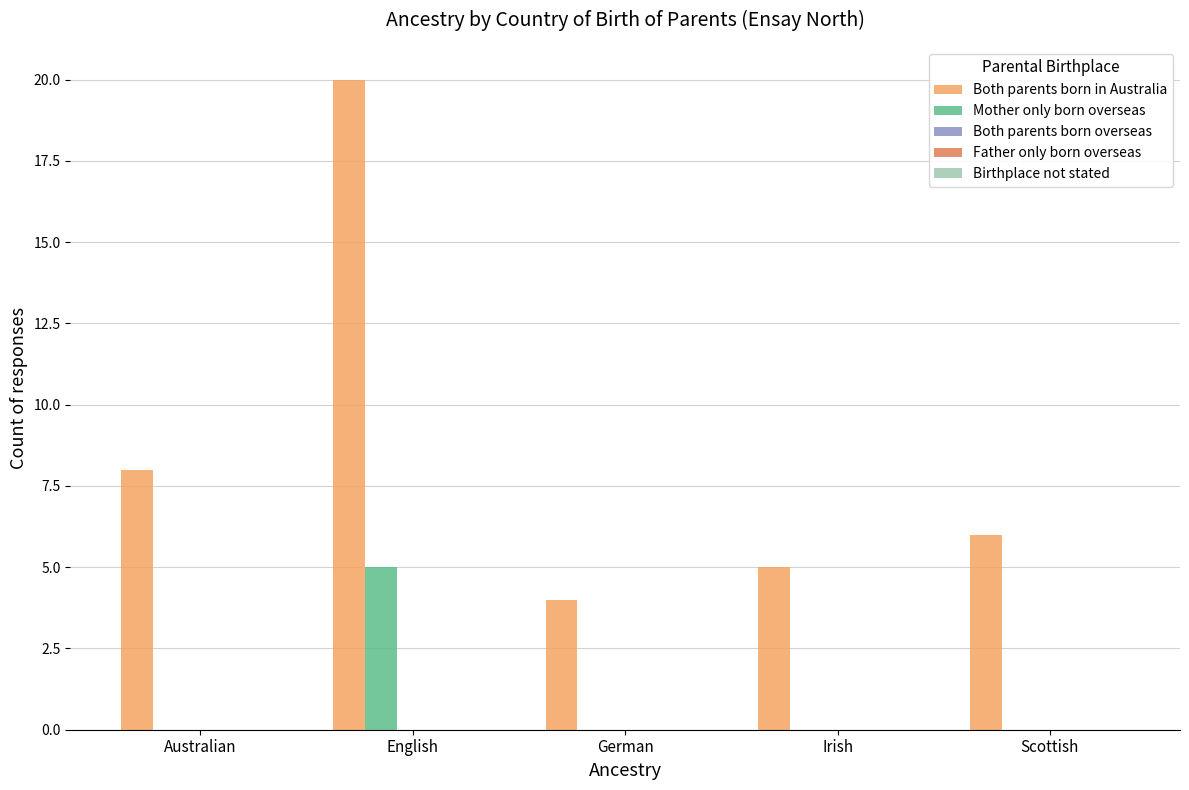

True or false: Mother only born overseas has a value of 0 at Australian.

True